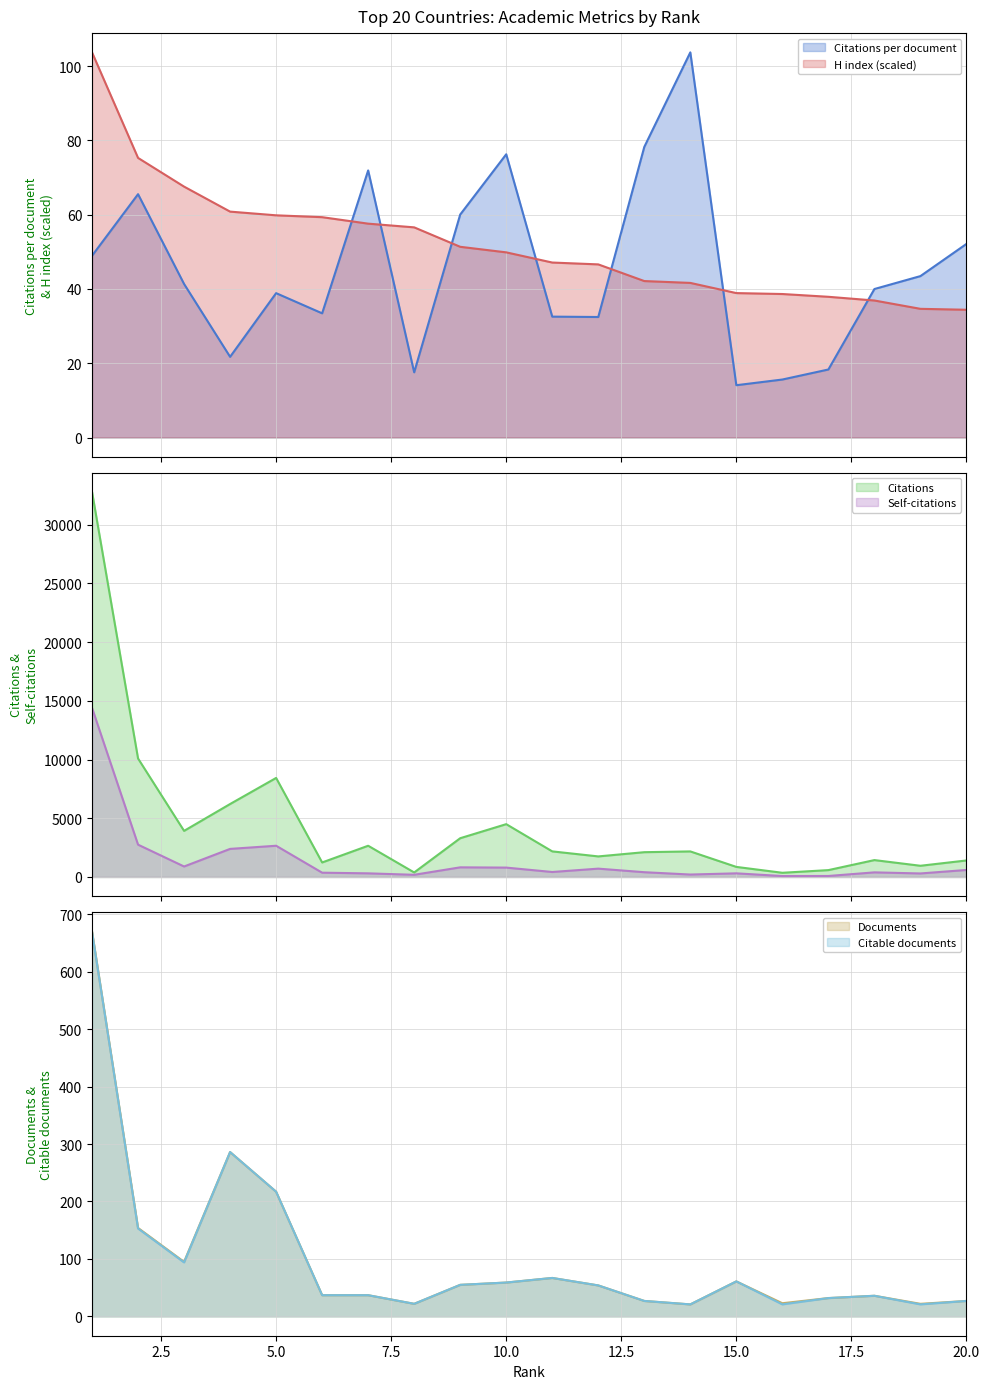

Where is the first local minimum for Citations per document?

4